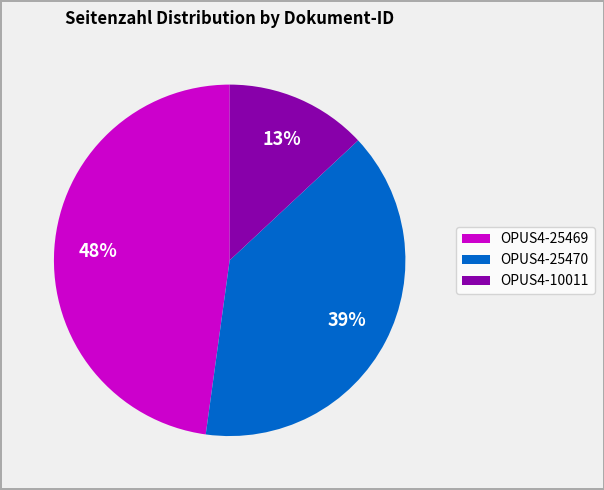

True or false: OPUS4-25469 accounts for 48% of the total.

True